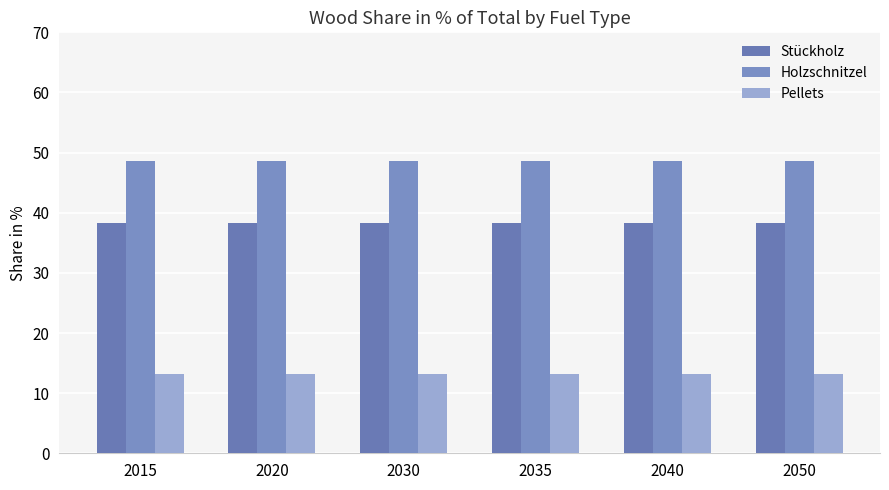

Reading left to right, what are all the values shown in this chart?

Stückholz: 38.2	38.2	38.2	38.2	38.2	38.2
Holzschnitzel: 48.5	48.5	48.5	48.5	48.5	48.5
Pellets: 13.2	13.2	13.2	13.2	13.2	13.2